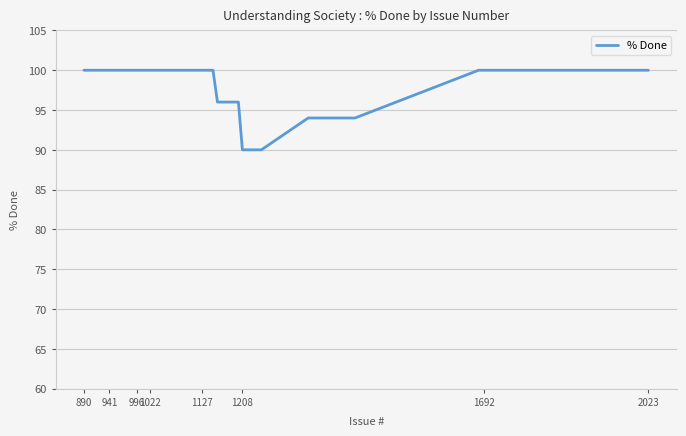

What is the greatest value displayed?

100